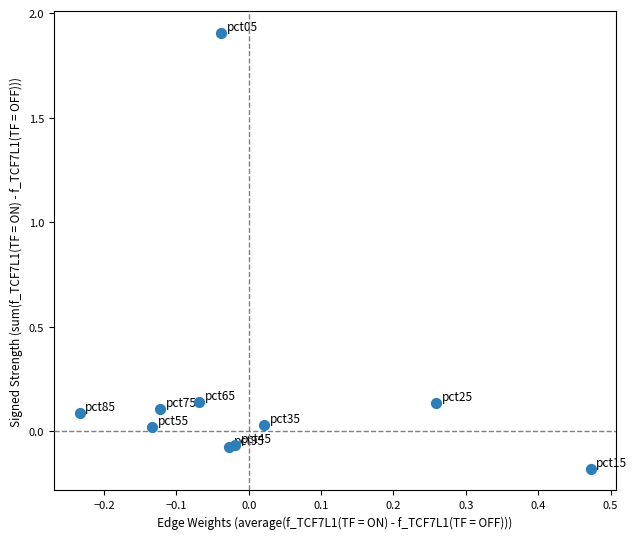

What is the range of X values (max minus min)?

0.7